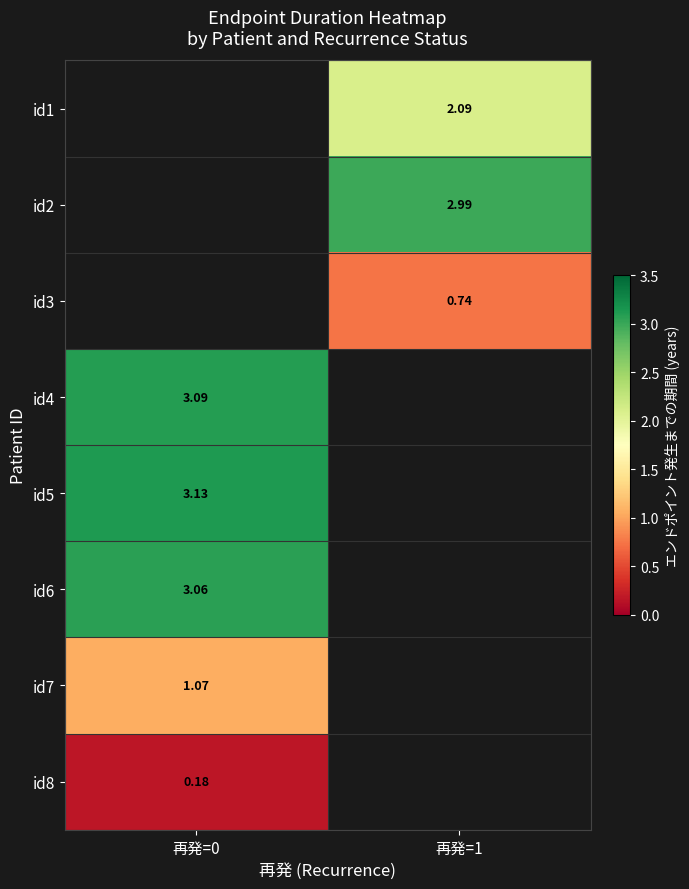

How many positive values does the id8 series have?

1